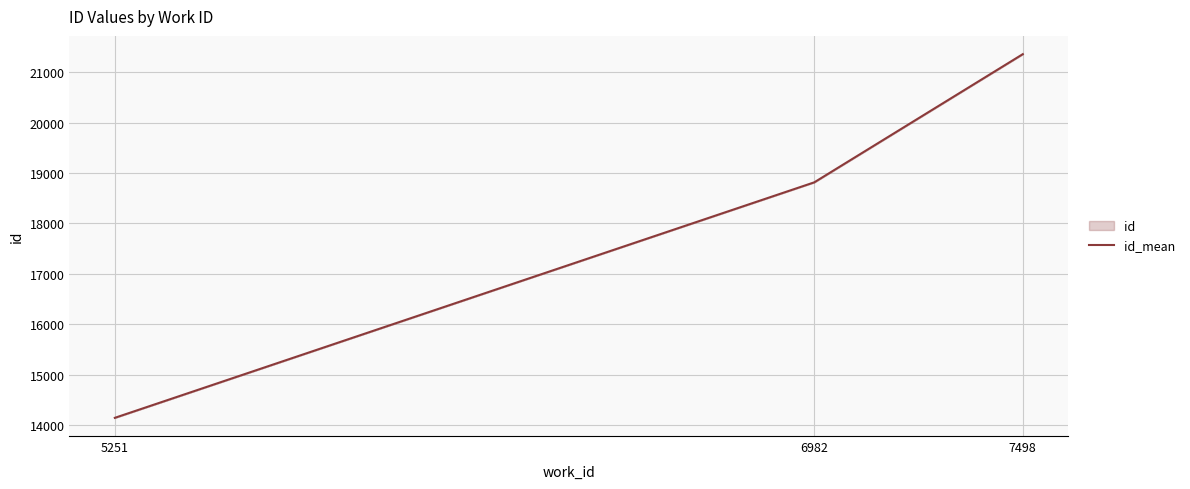

What is the smallest value displayed?

14148.0